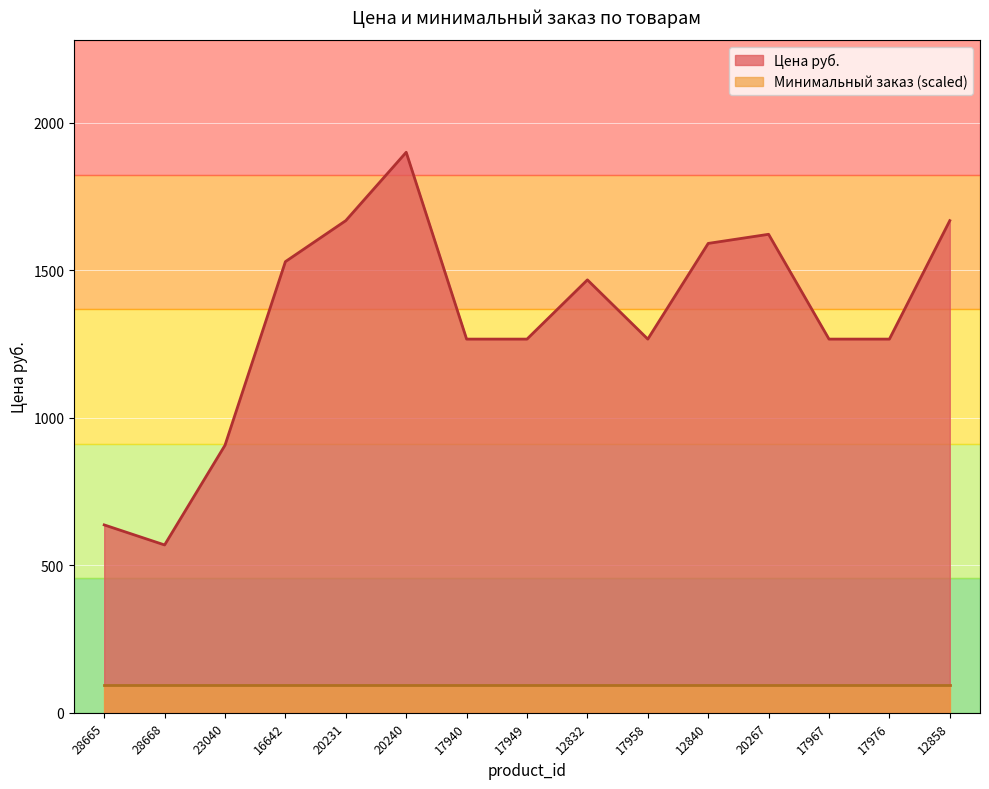

What is the value of the 4th point from the left?

1529.5